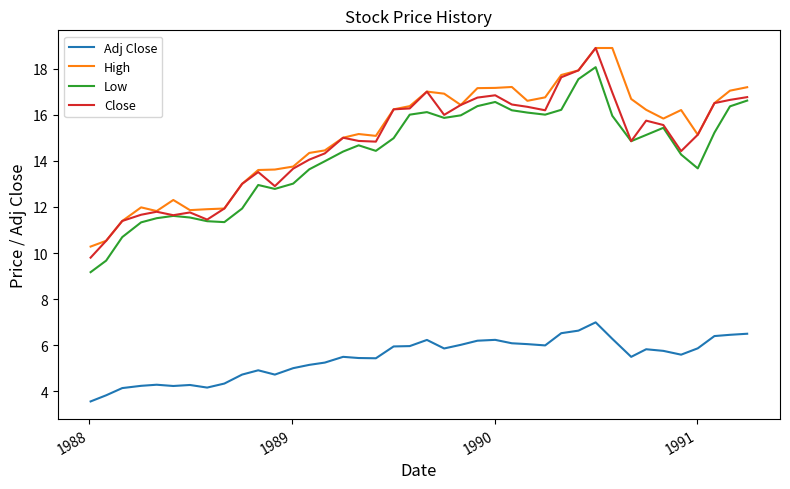

What is the maximum value shown in the chart?

18.9